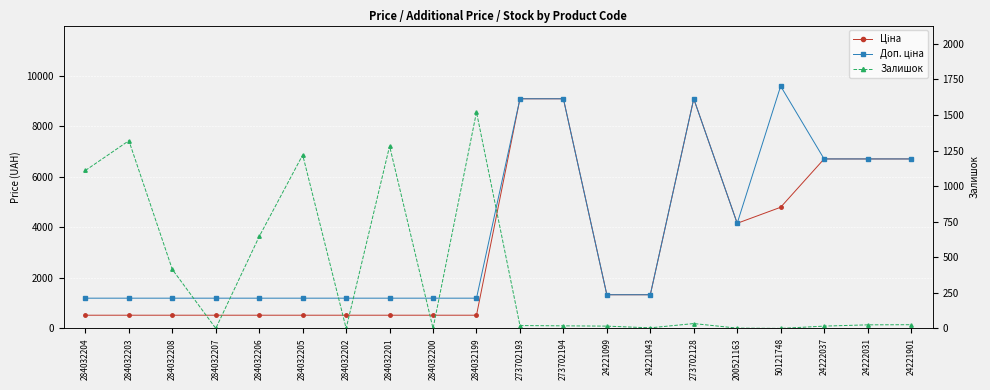

True or false: Доп. ціна and Ціна cross at least once.

False